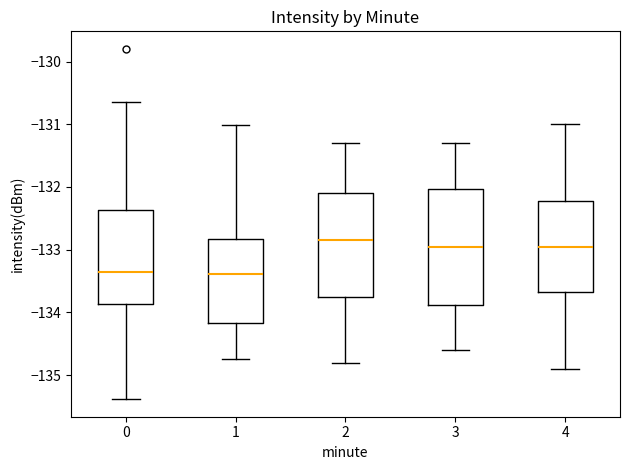

Reading left to right, read every box against the y-axis: the position of its median line, the range the box covers, and the ends of its whiskers. The values are not printed on the chart, so give them approximately, as read against the axis.

0: median -133.4, box -133.9 to -132.4, whiskers -135.4 to -130.6
1: median -133.4, box -134.2 to -132.8, whiskers -134.7 to -131.0
2: median -132.8, box -133.7 to -132.1, whiskers -134.8 to -131.3
3: median -132.9, box -133.9 to -132.0, whiskers -134.6 to -131.3
4: median -132.9, box -133.7 to -132.2, whiskers -134.9 to -131.0